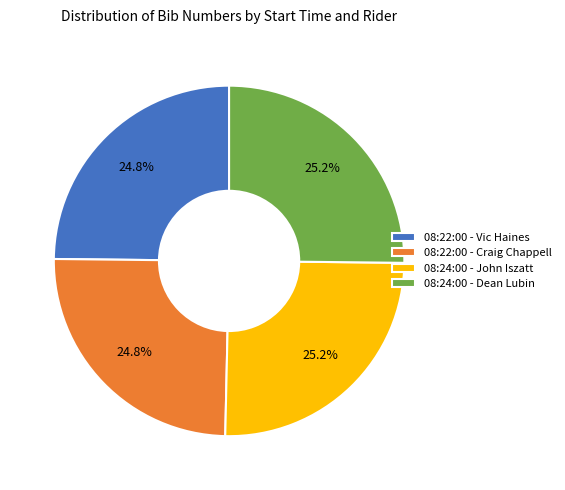

To the nearest percent, what portion does 08:22:00 - Craig Chappell represent?

25%